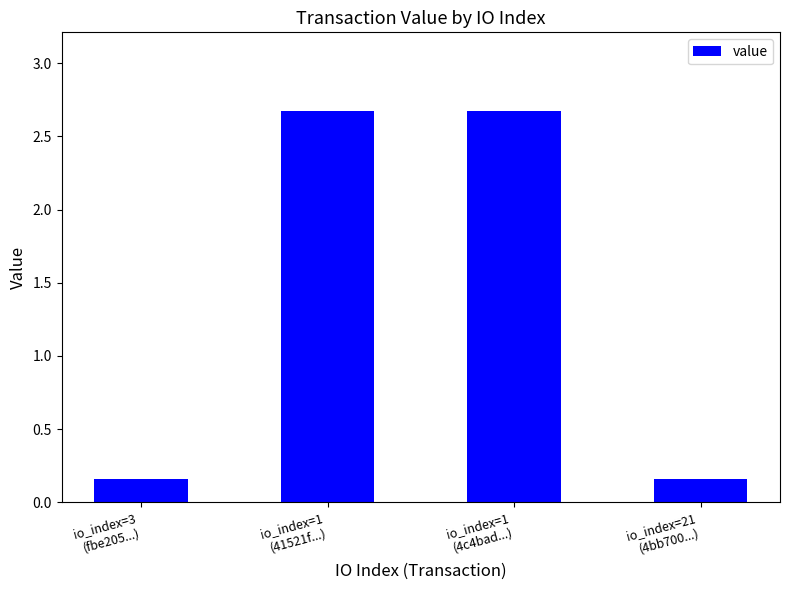

Count the number of categories in the chart.

4